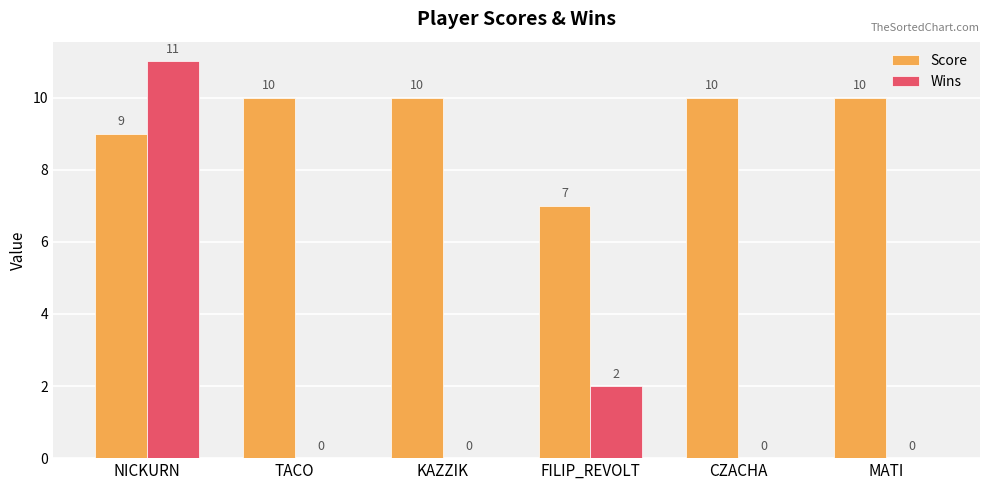

Which series changed the most between NICKURN and KAZZIK?

Wins